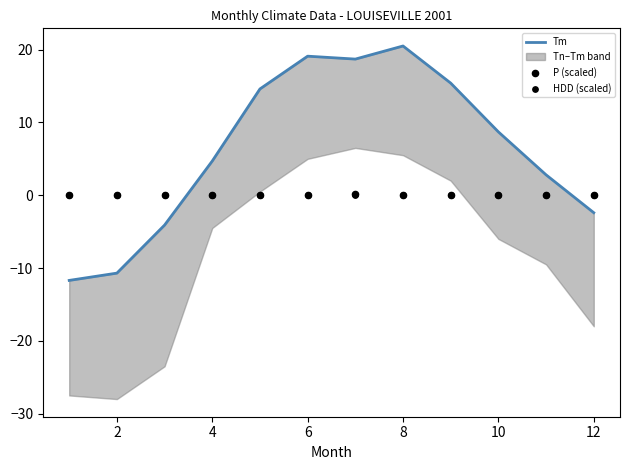

Is the value of Tm at 0 greater than the value of P (scaled) at 11?

No